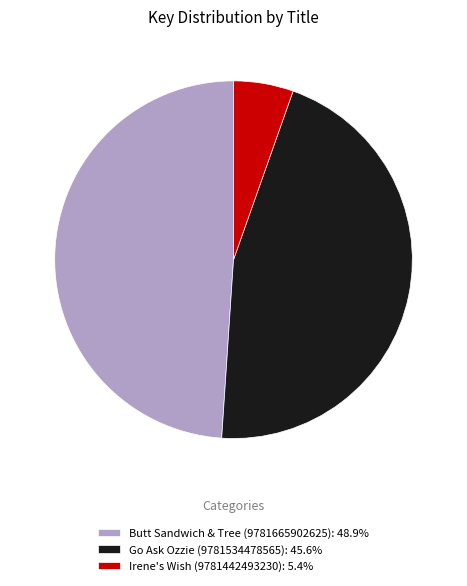

Which slice is the smallest?

Irene's Wish (9781442493230)